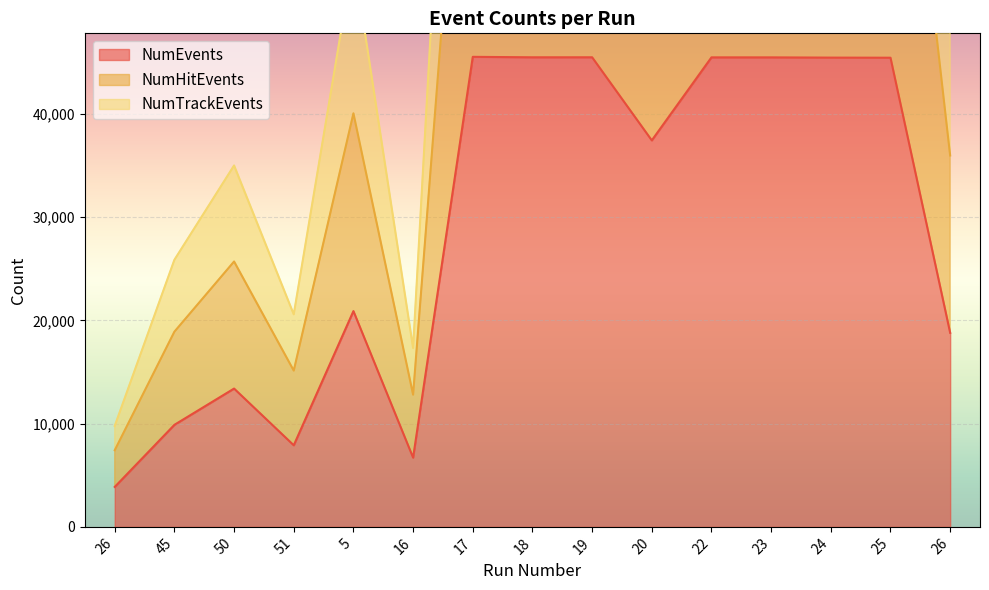

What is the difference between the maximum and minimum values in the NumEvents series?

41665